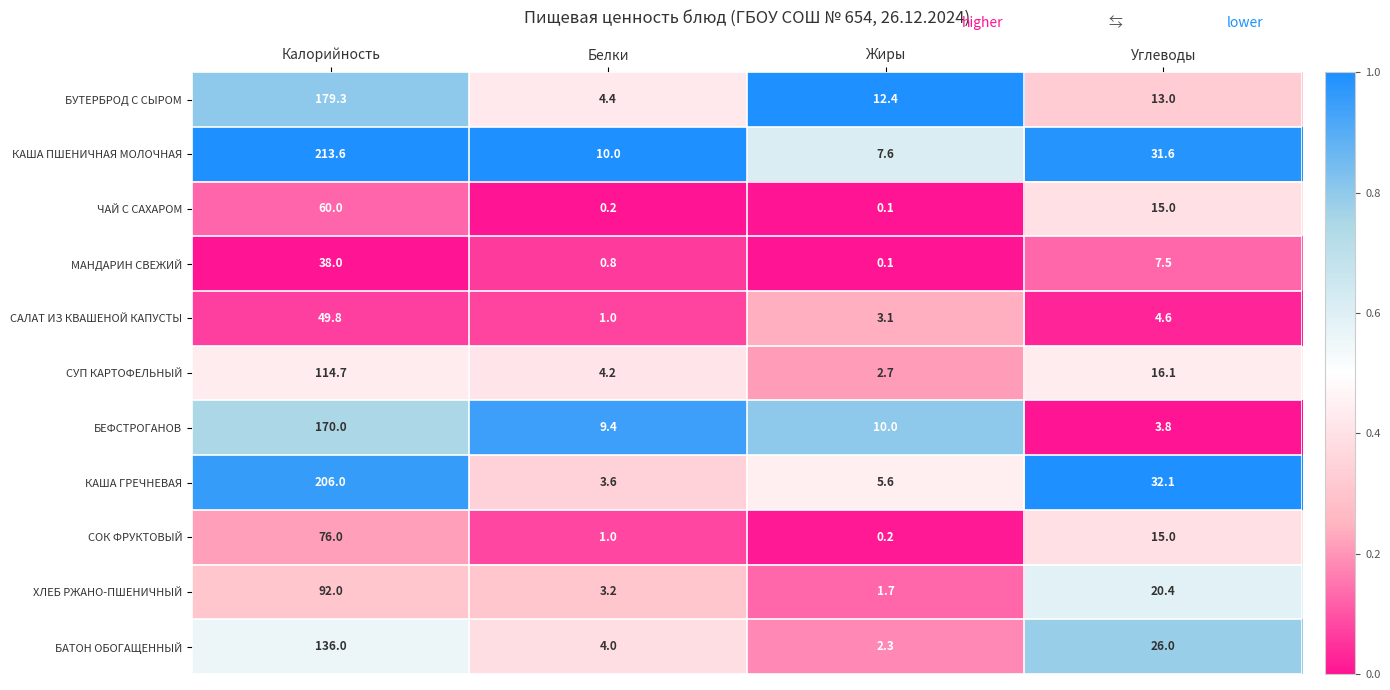

List the series in order of their peak value, lowest first.

МАНДАРИН СВЕЖИЙ, САЛАТ ИЗ КВАШЕНОЙ КАПУСТЫ, ЧАЙ С САХАРОМ, СОК ФРУКТОВЫЙ, ХЛЕБ РЖАНО-ПШЕНИЧНЫЙ, СУП КАРТОФЕЛЬНЫЙ, БАТОН ОБОГАЩЕННЫЙ, БЕФСТРОГАНОВ, БУТЕРБРОД С СЫРОМ, КАША ГРЕЧНЕВАЯ, КАША ПШЕНИЧНАЯ МОЛОЧНАЯ